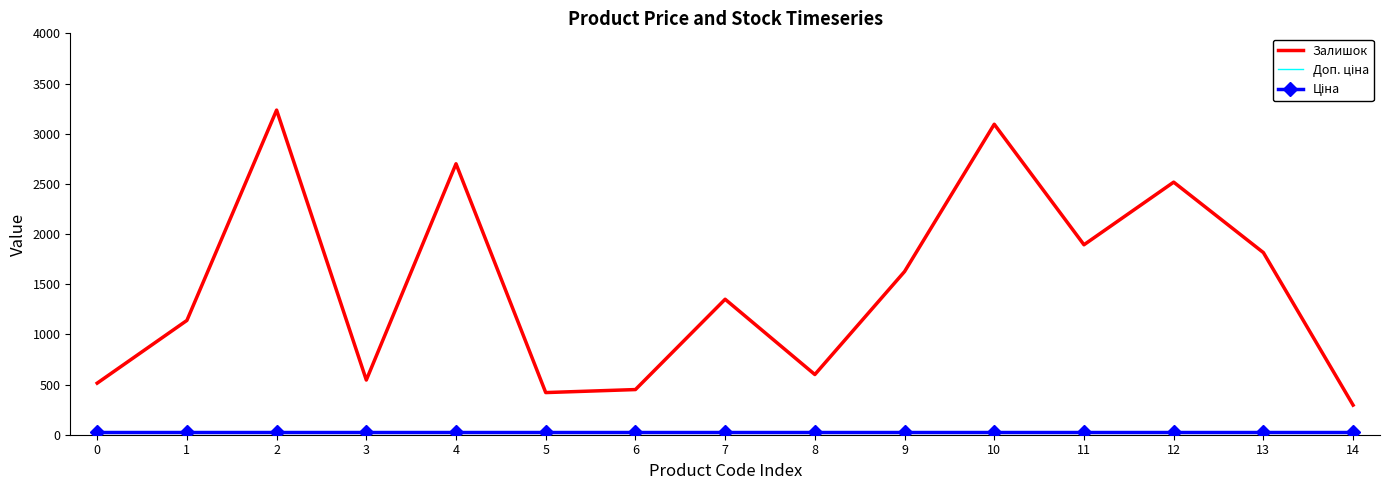

What is the sum of all Залишок values?

22193.0